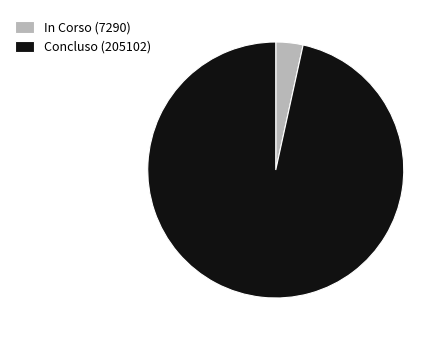

True or false: Concluso accounts for 13% of the total.

False